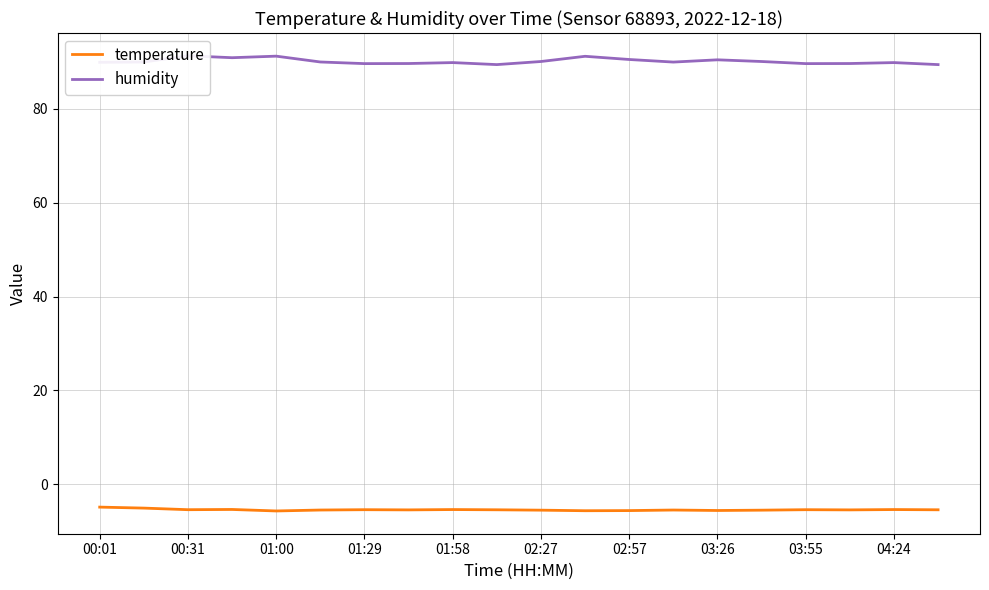

What is the lowest value of the temperature series?

-5.7